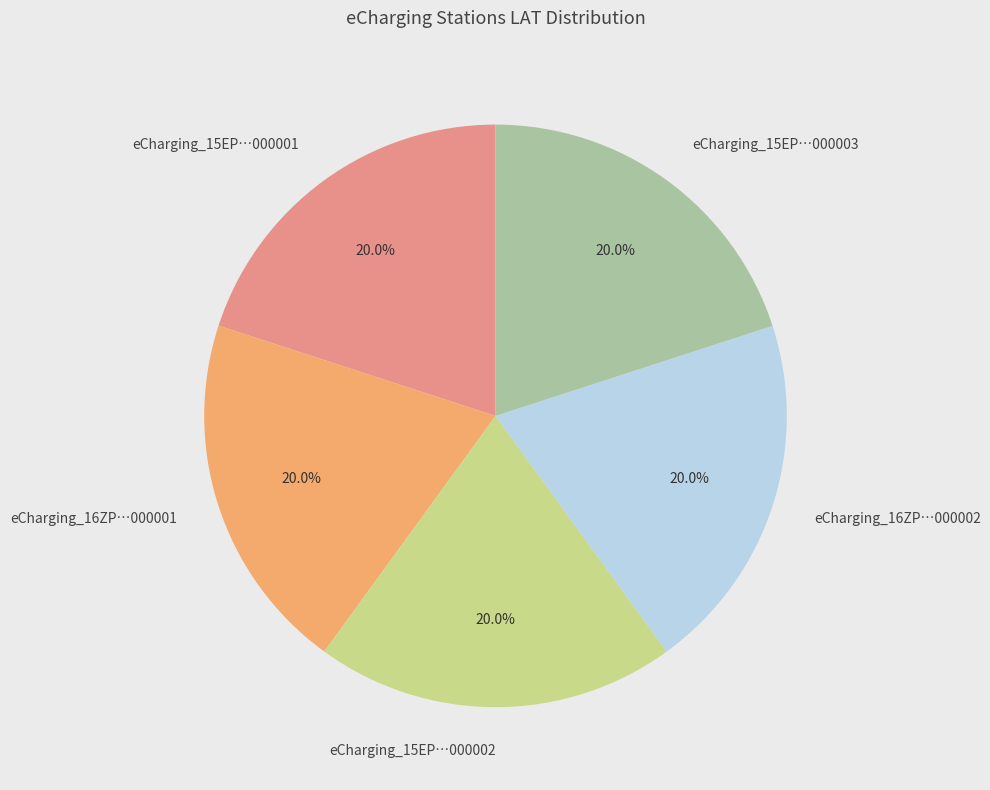

Does any single category account for the majority?

No